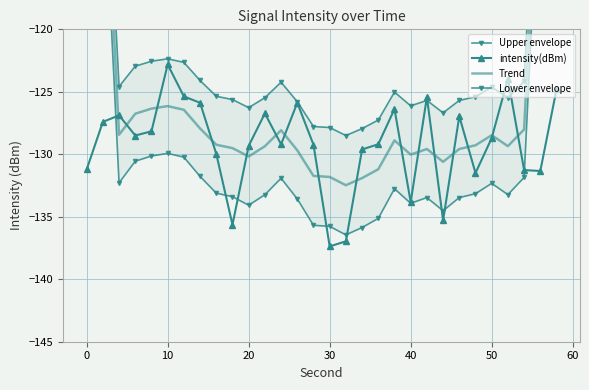

True or false: intensity(dBm) has more than 2 interior local peaks.

True